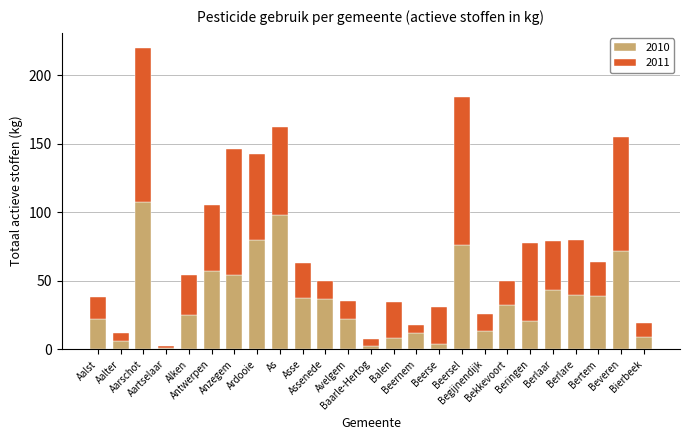

What are all the series names shown in the legend?

2010, 2011